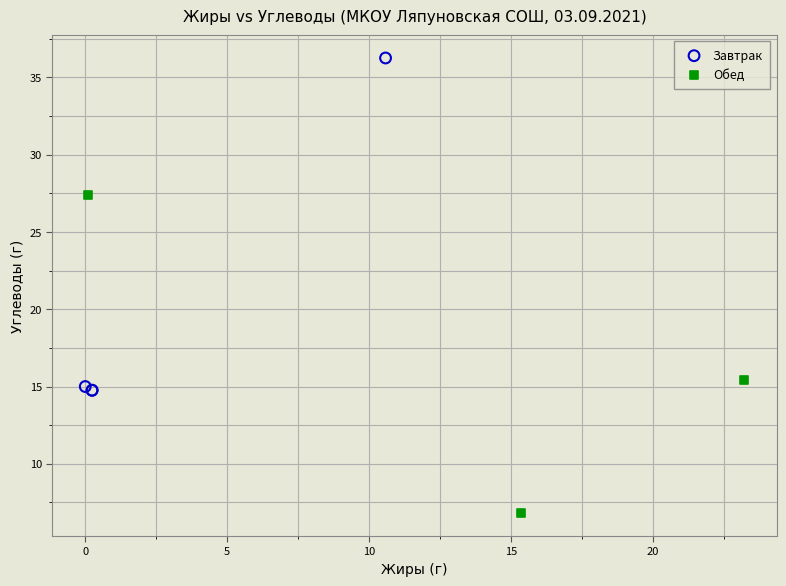

What are all the series names shown in the legend?

Завтрак, Обед